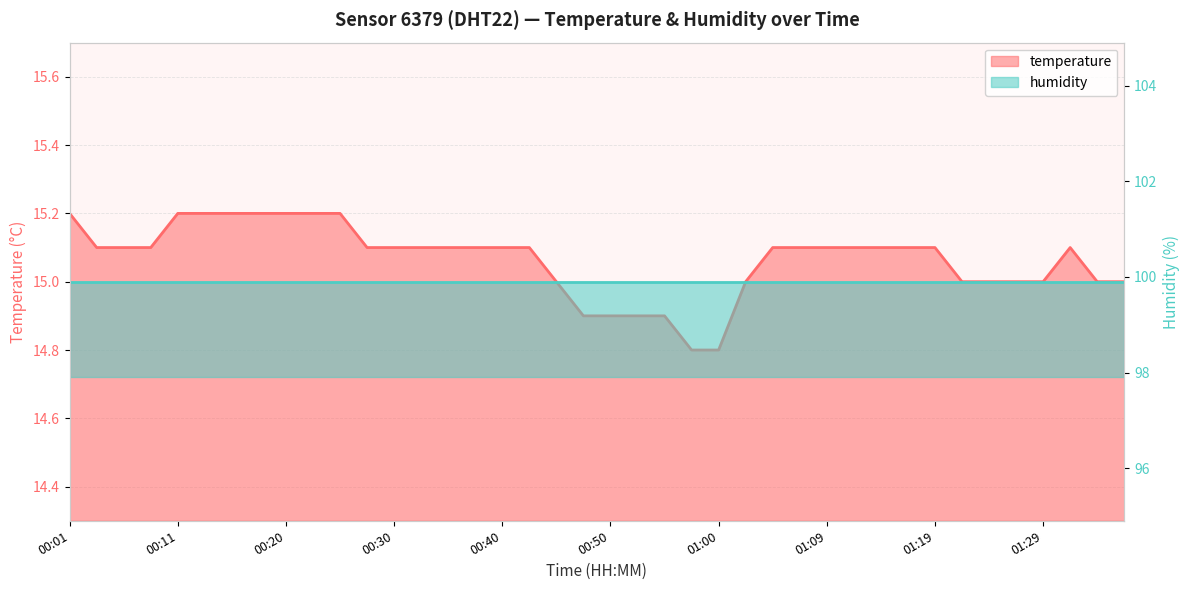

List the labels in order of value, largest first.

00:01, 00:11, 00:13, 00:16, 00:18, 00:20, 00:23, 00:25, 00:03, 00:06, 00:08, 00:28, 00:30, 00:33, 00:35, 00:37, 00:40, 00:42, 01:04, 01:07, 01:09, 01:12, 01:14, 01:17, 01:19, 01:32, 00:45, 01:02, 01:22, 01:24, 01:27, 01:29, 01:34, 01:36, 00:47, 00:50, 00:52, 00:55, 00:57, 01:00